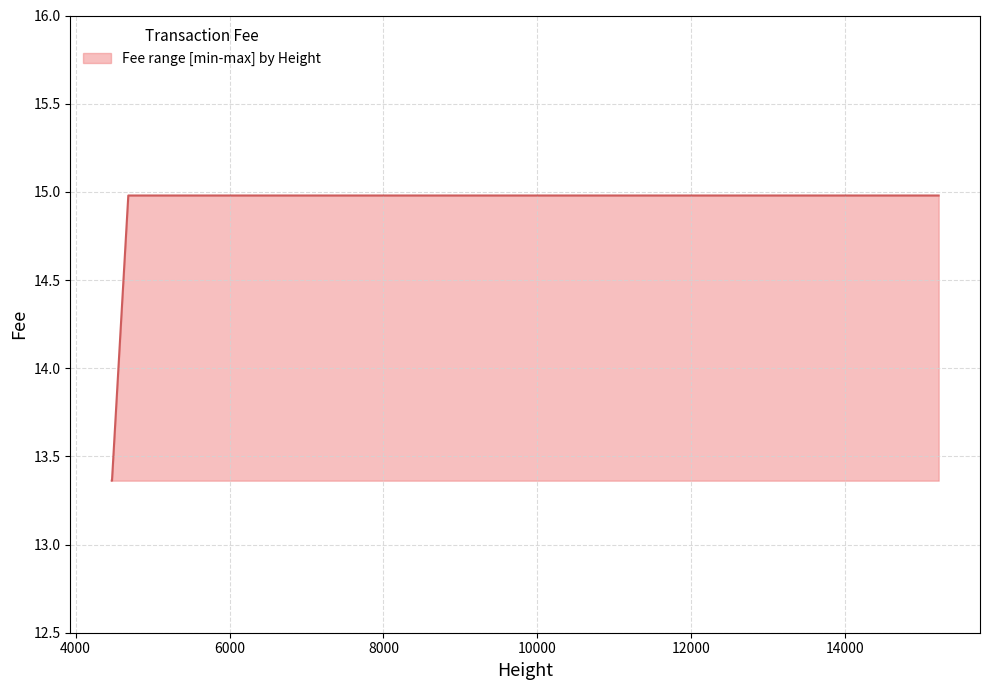

What is the greatest value displayed?

15.0